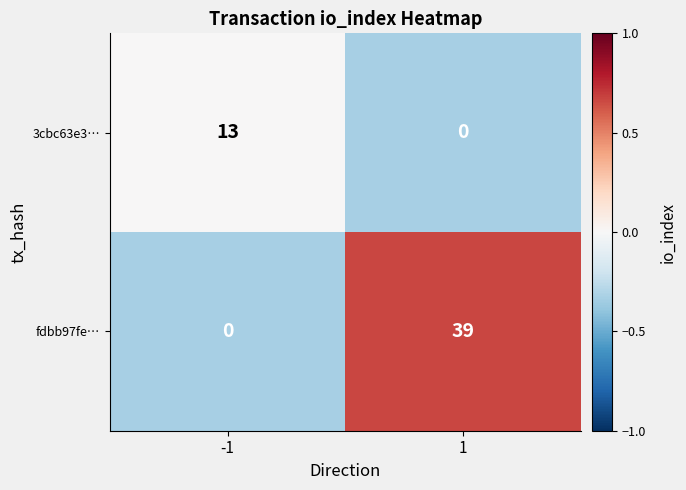

What is the sum of all 3cbc63e3… values?

13